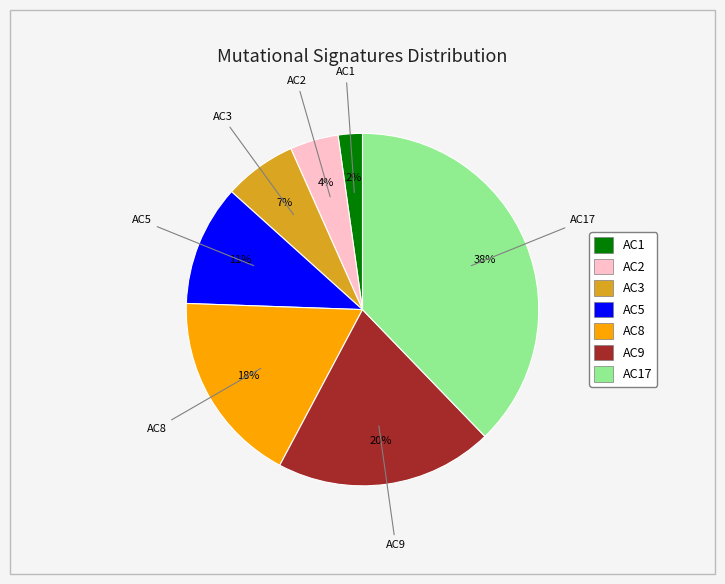

To the nearest percent, what is the average slice percentage?

14%